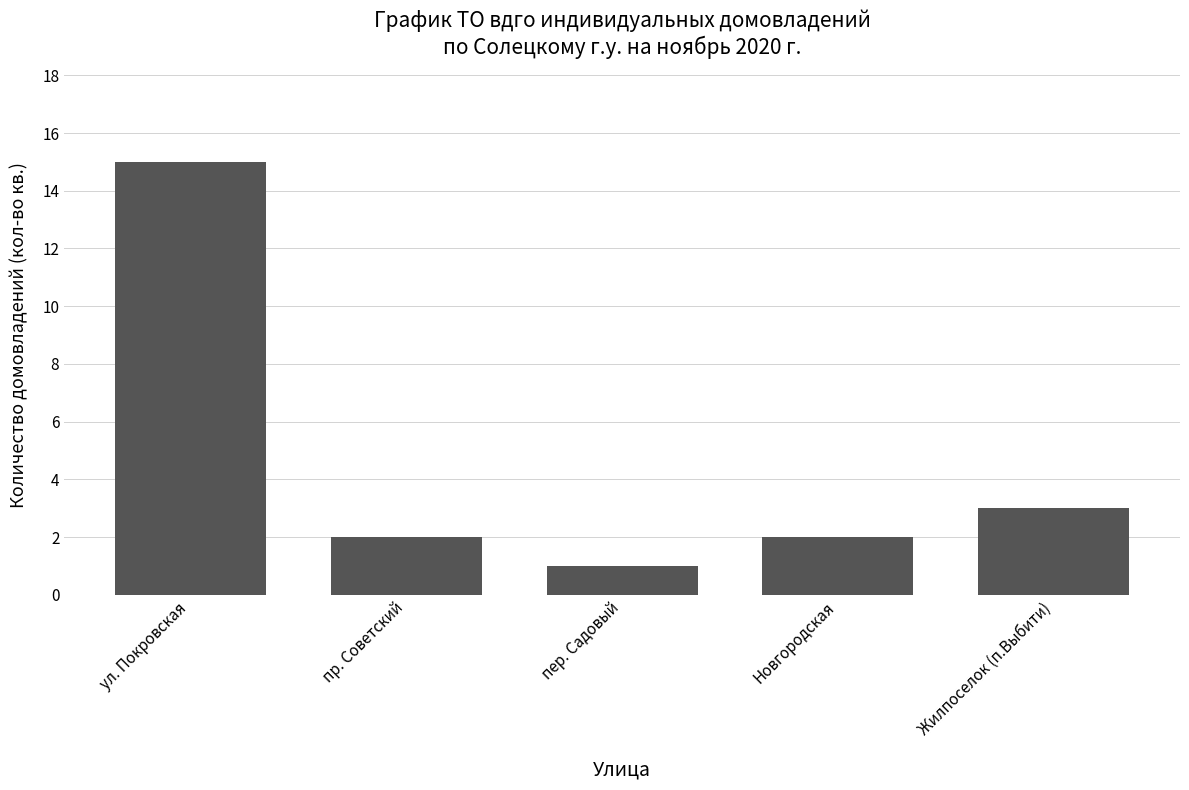

Between ул. Покровская and пер. Садовый, which is larger?

ул. Покровская